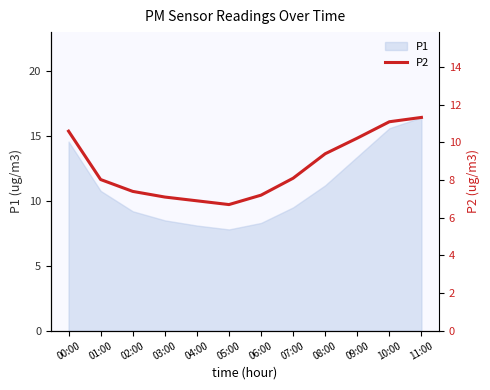

Does the chart display data point markers on the line(s)?

No